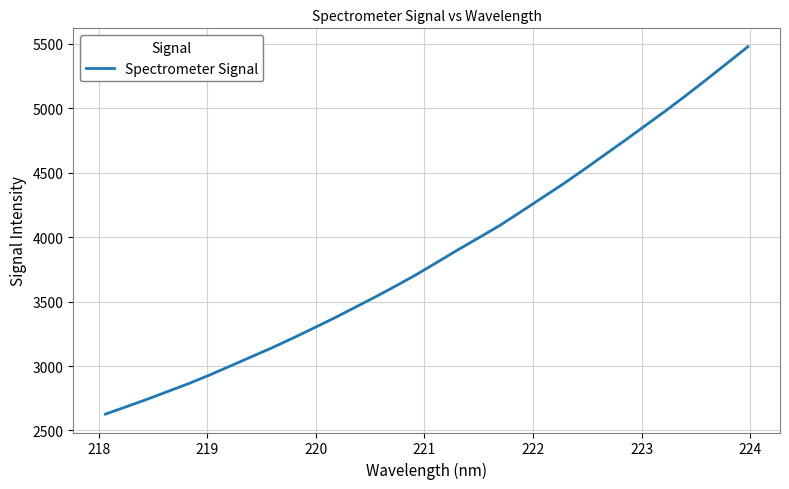

What is the minimum value shown in the chart?

2627.0